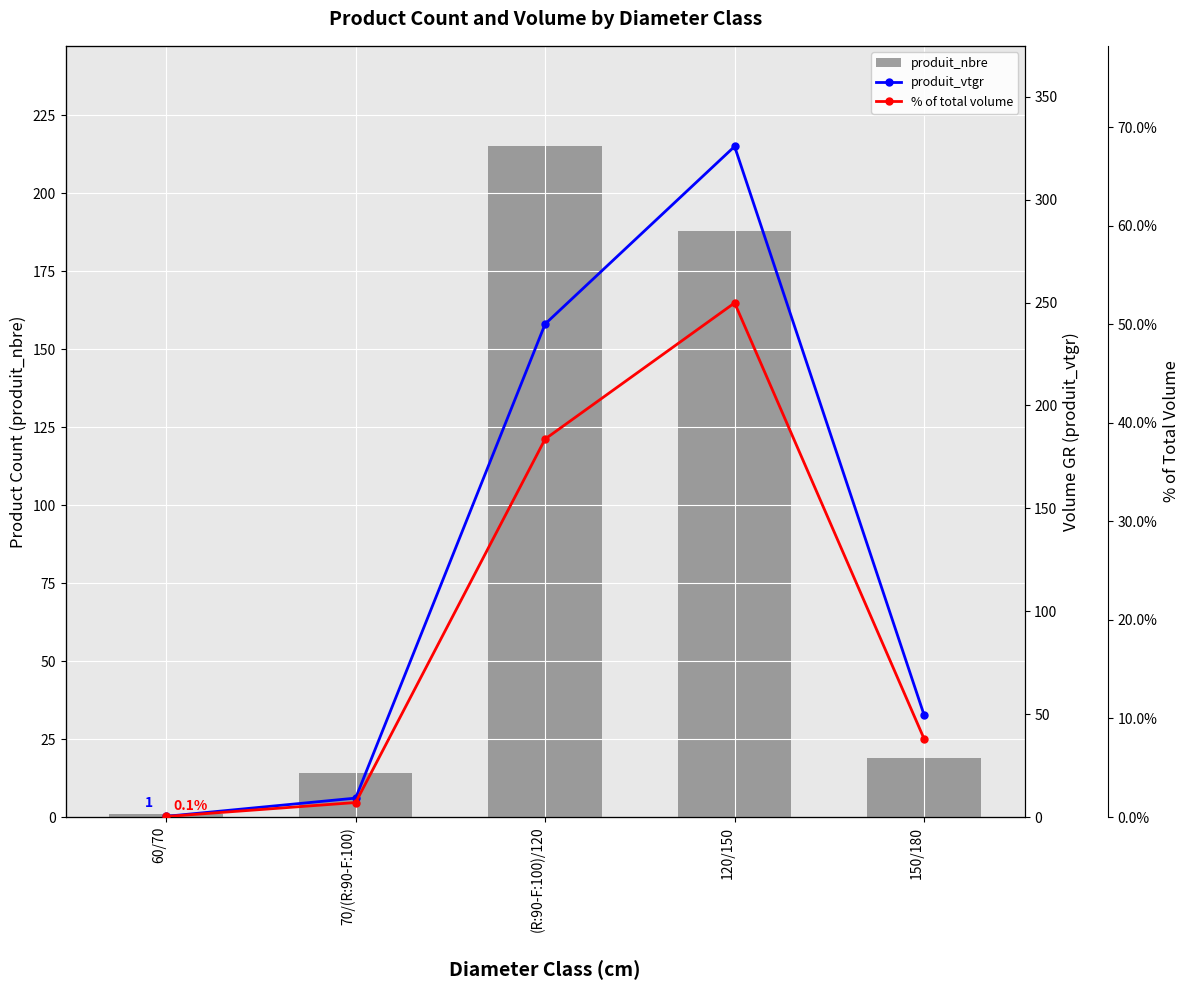

Which series has the largest total across all categories?

produit_vtgr